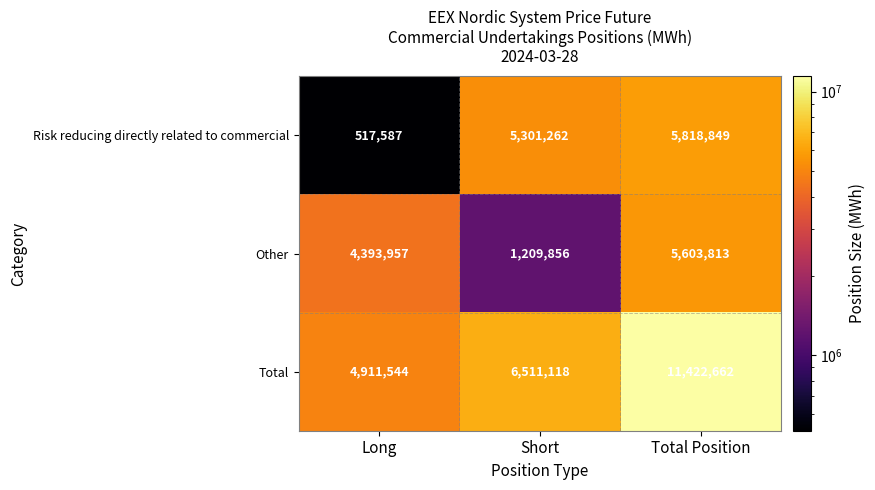

Which series has the largest total across all categories?

Total